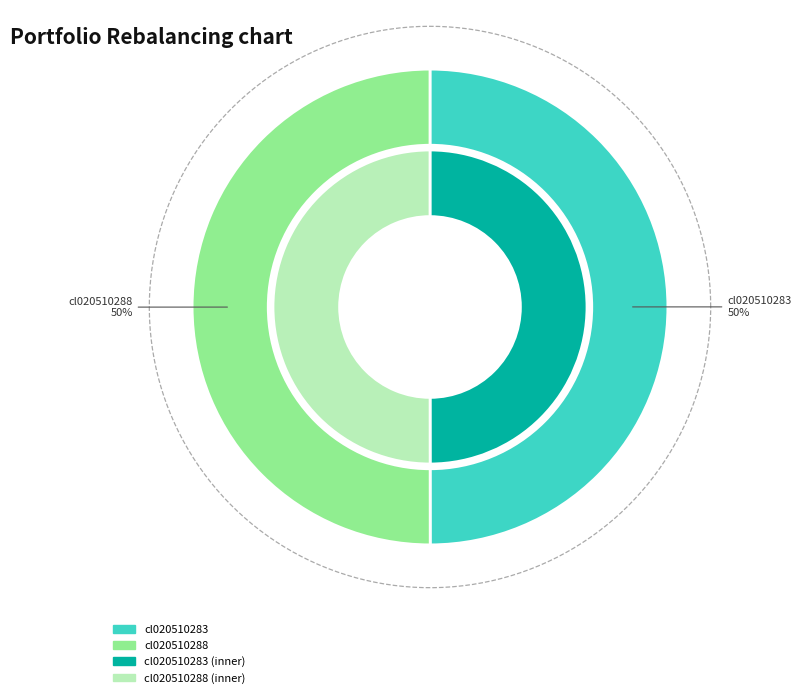

Count the number of slices in the pie.

2